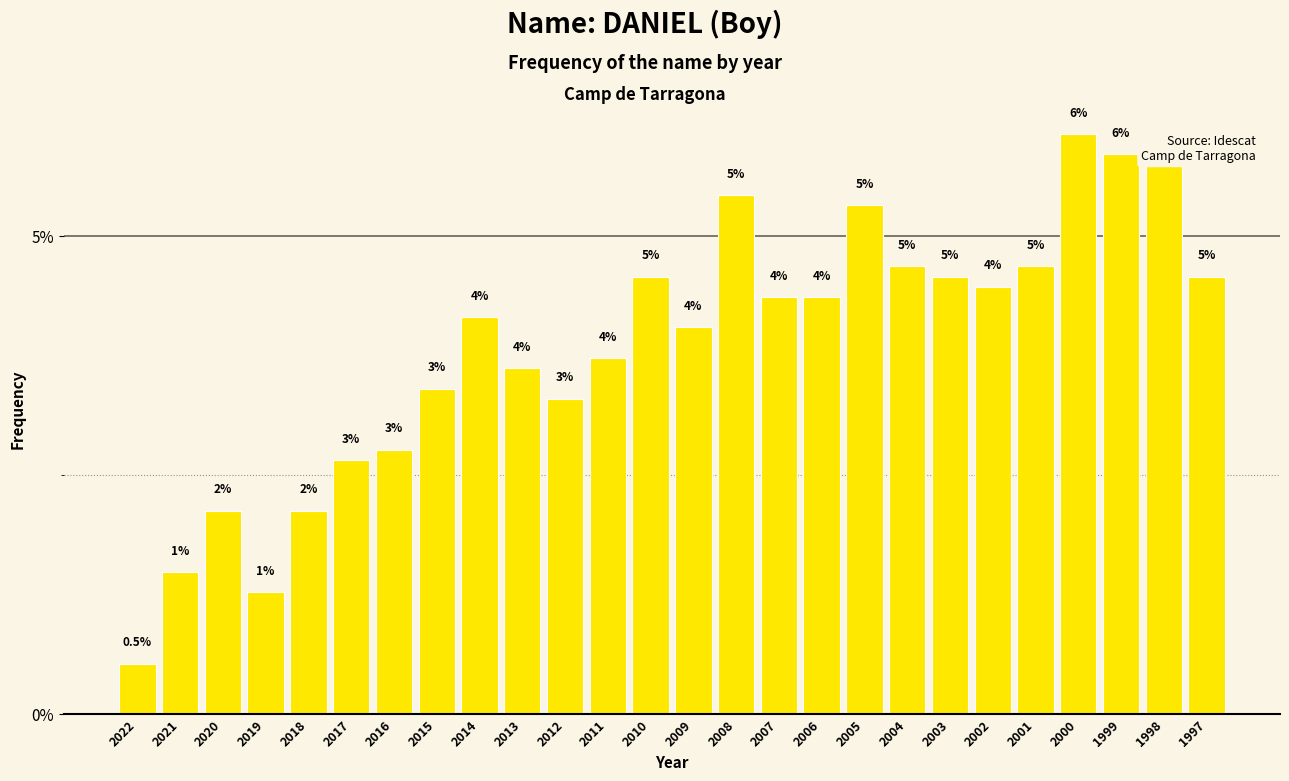

Reading left to right, what are all the values shown in this chart?

2022=0.5	2021=1.5	2020=2.1	2019=1.3	2018=2.1	2017=2.7	2016=2.8	2015=3.4	2014=4.2	2013=3.6	2012=3.3	2011=3.7	2010=4.6	2009=4.0	2008=5.4	2007=4.4	2006=4.4	2005=5.3	2004=4.7	2003=4.6	2002=4.5	2001=4.7	2000=6.1	1999=5.9	1998=5.8	1997=4.6